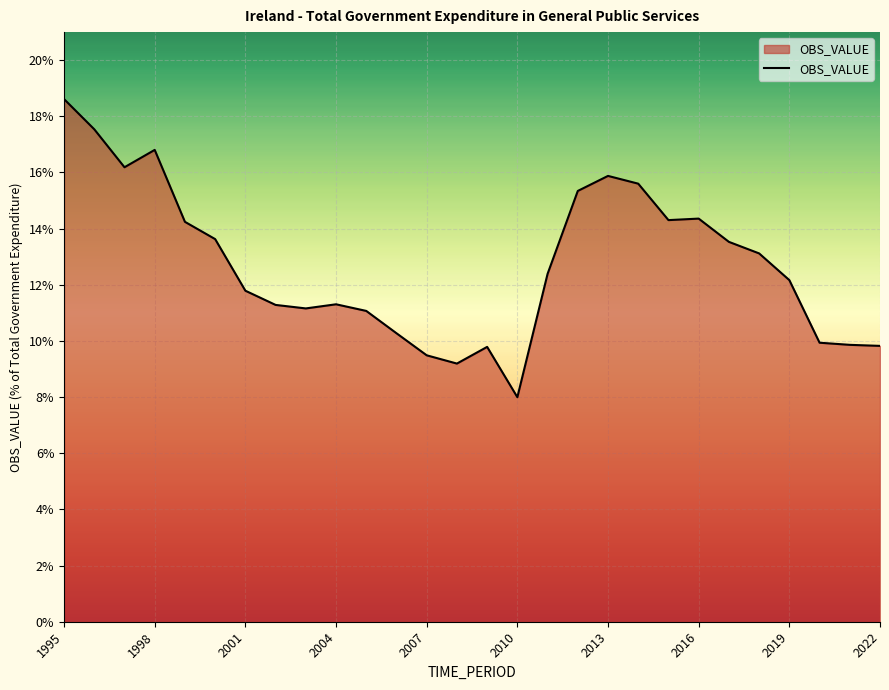

What is the greatest value displayed?

18.6